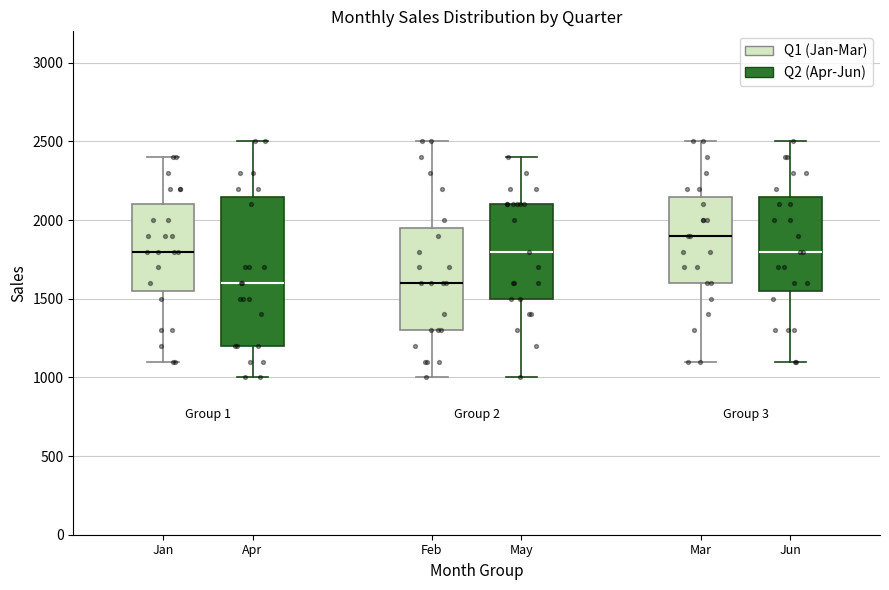

Reading left to right, transcribe this box plot: for each box, give where its median line is, the range the box spans, and where its two whiskers end, as read against the y-axis. The values are not printed on the chart, so give them approximately, as read against the axis.

Jan (Q1 (Jan-Mar)): median 1800, box 1550 to 2100, whiskers 1100 to 2400
Jan (Q2 (Apr-Jun)): median 1600, box 1200 to 2150, whiskers 1000 to 2500
Feb (Q1 (Jan-Mar)): median 1600, box 1300 to 1950, whiskers 1000 to 2500
Feb (Q2 (Apr-Jun)): median 1800, box 1500 to 2100, whiskers 1000 to 2400
Mar (Q1 (Jan-Mar)): median 1900, box 1600 to 2150, whiskers 1100 to 2500
Mar (Q2 (Apr-Jun)): median 1800, box 1550 to 2150, whiskers 1100 to 2500